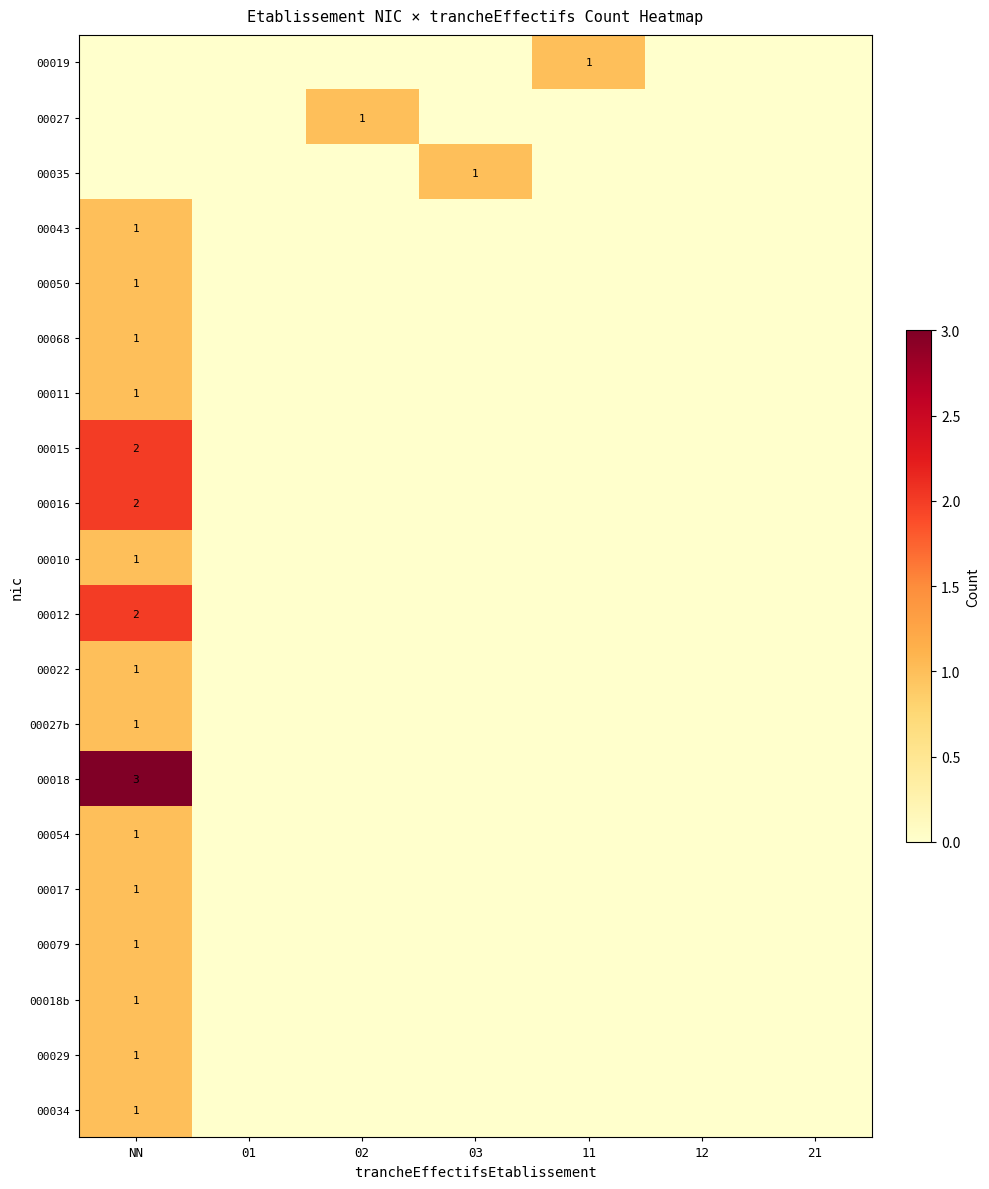

What is the greatest value displayed?

3